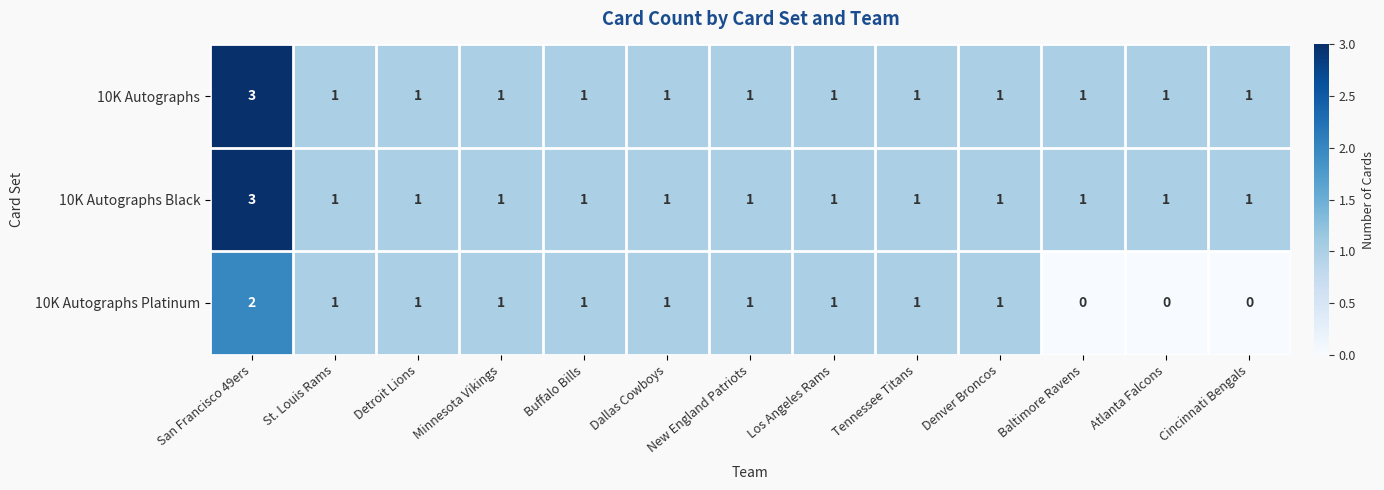

At which category is the sum across all series the highest?

San Francisco 49ers